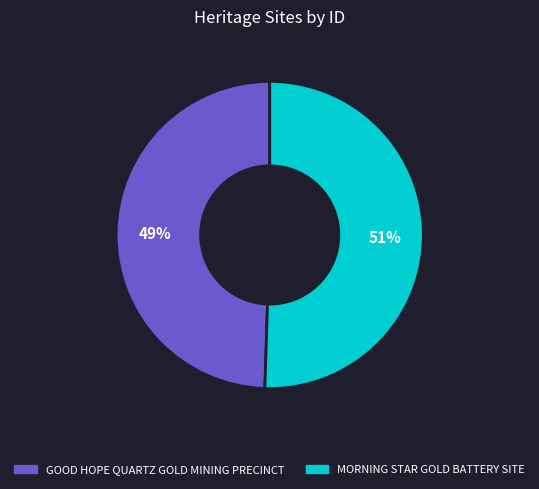

What is the largest slice in the pie chart?

MORNING STAR GOLD BATTERY SITE